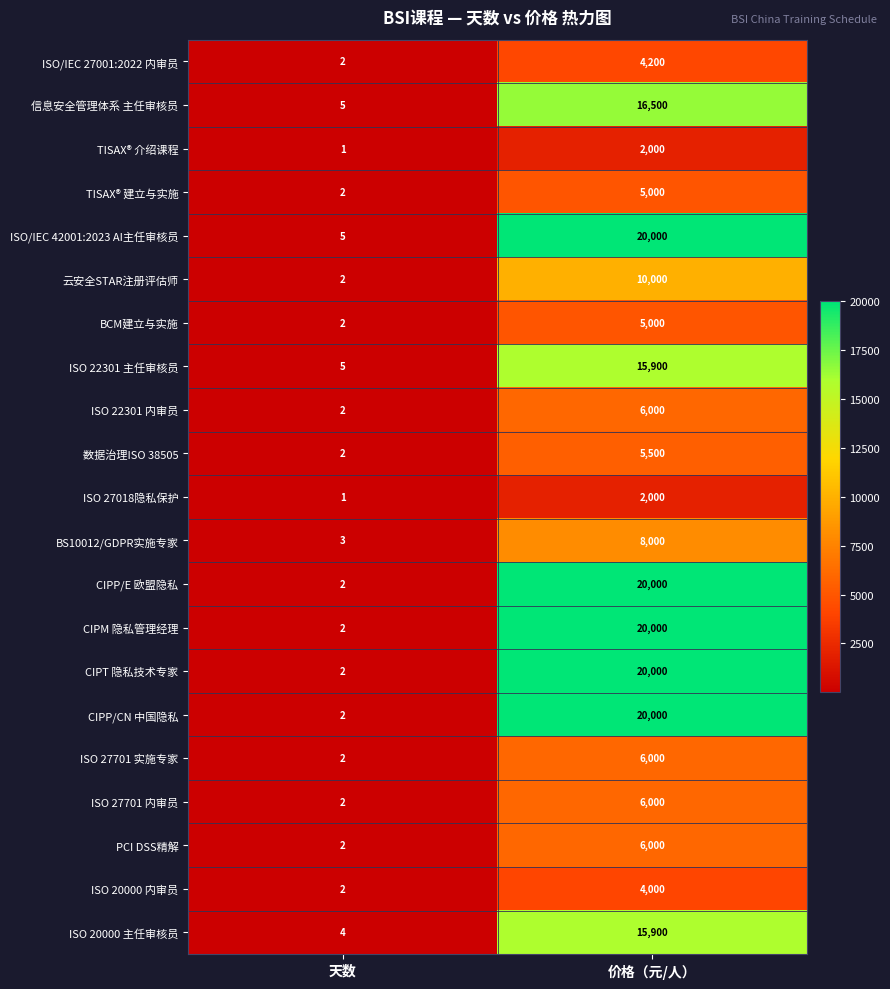

What value does the ISO 27018隐私保护 series have at 价格（元/人）, to the nearest 100?

2000